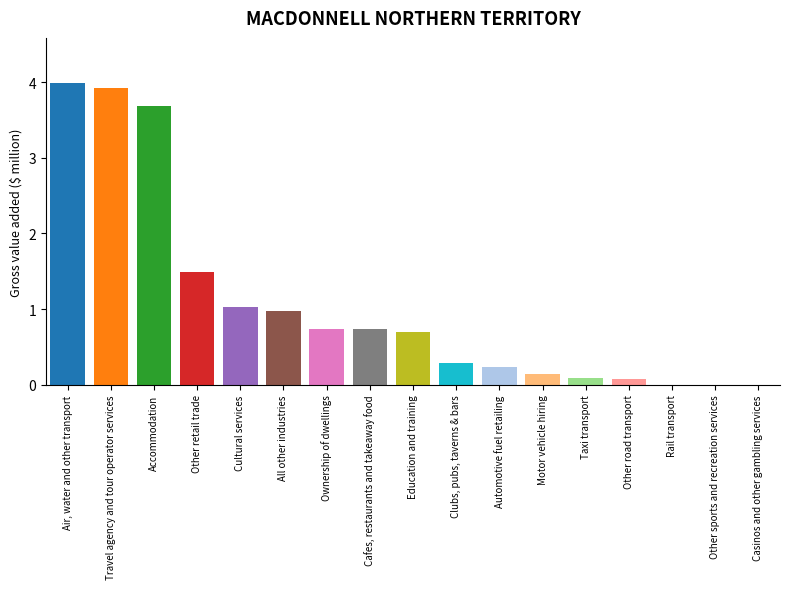

Which has a higher value, Automotive fuel retailing or Other sports and recreation services?

Automotive fuel retailing